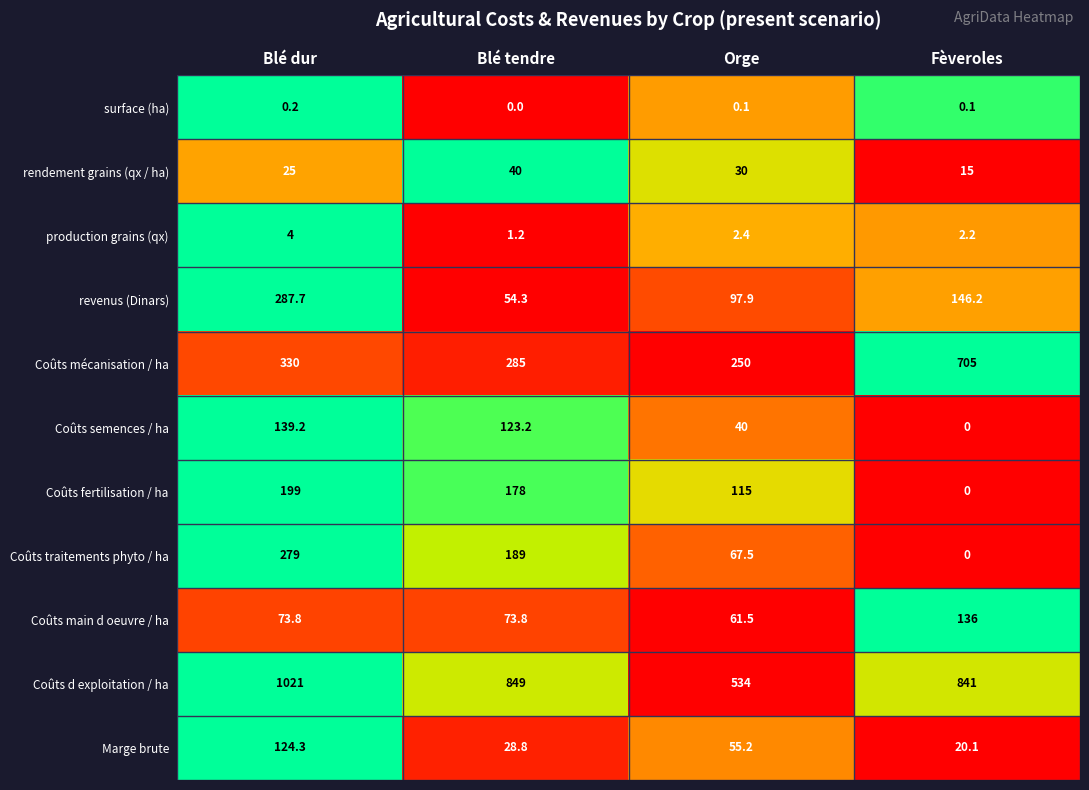

What is the sum of the Coûts mécanisation / ha values at Fèveroles and Blé dur?

1035.0